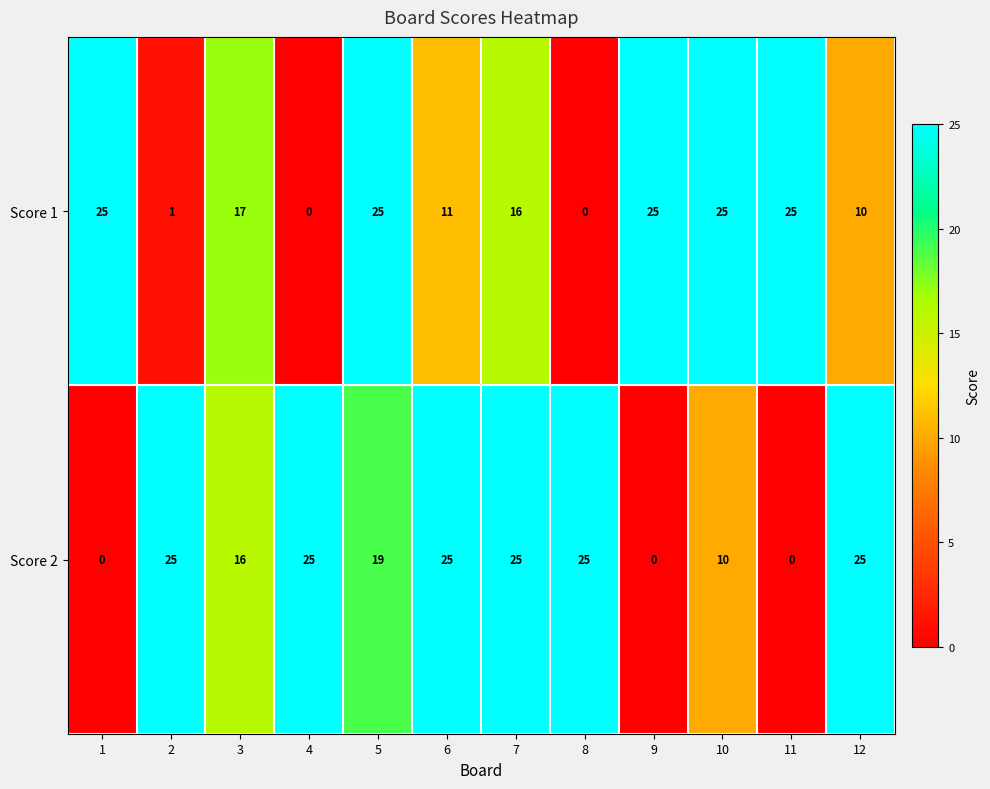

List the series in order of their overall mean, highest first.

Score 2, Score 1